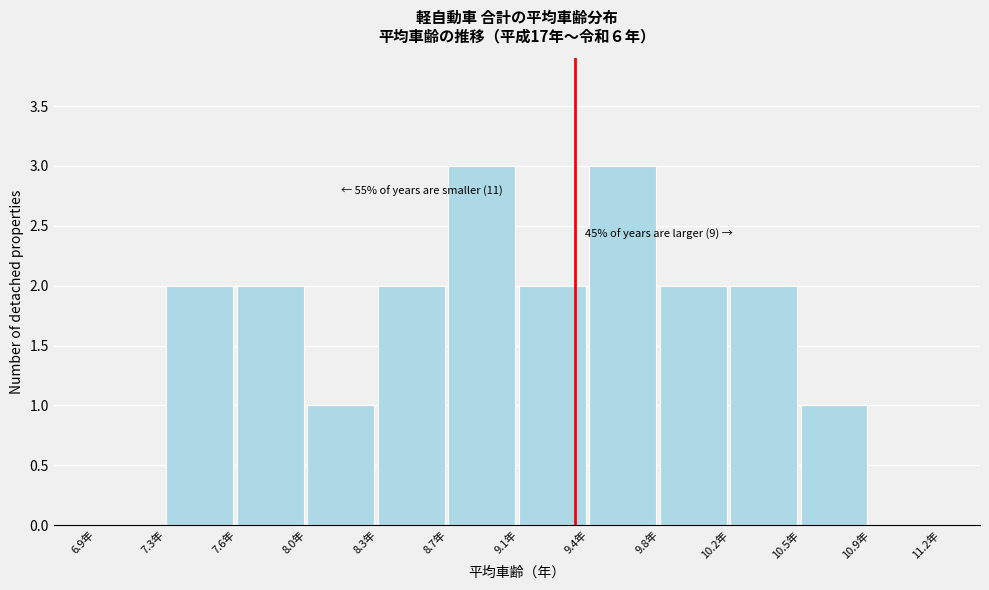

Reading left to right, extract all data points from this chart.

6.9年=0	7.3年=2	7.6年=2	8.0年=1	8.3年=2	8.7年=3	9.1年=2	9.4年=3	9.8年=2	10.2年=2	10.5年=1	10.9年=0